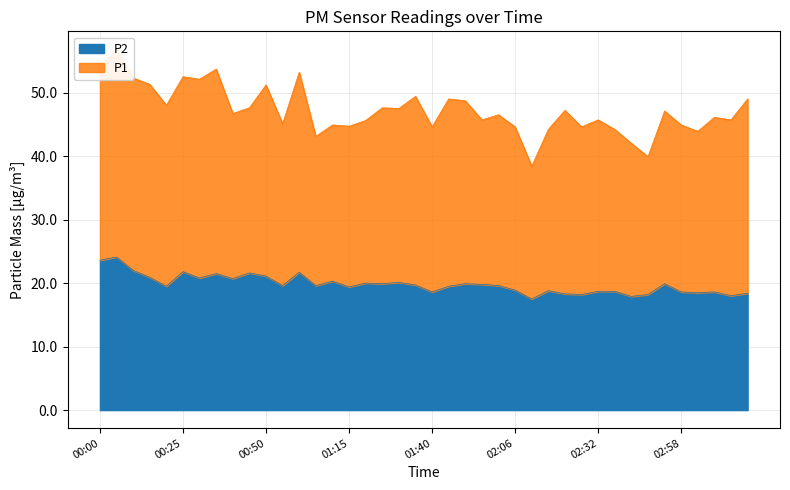

What is the highest value of the P2 series?

24.1